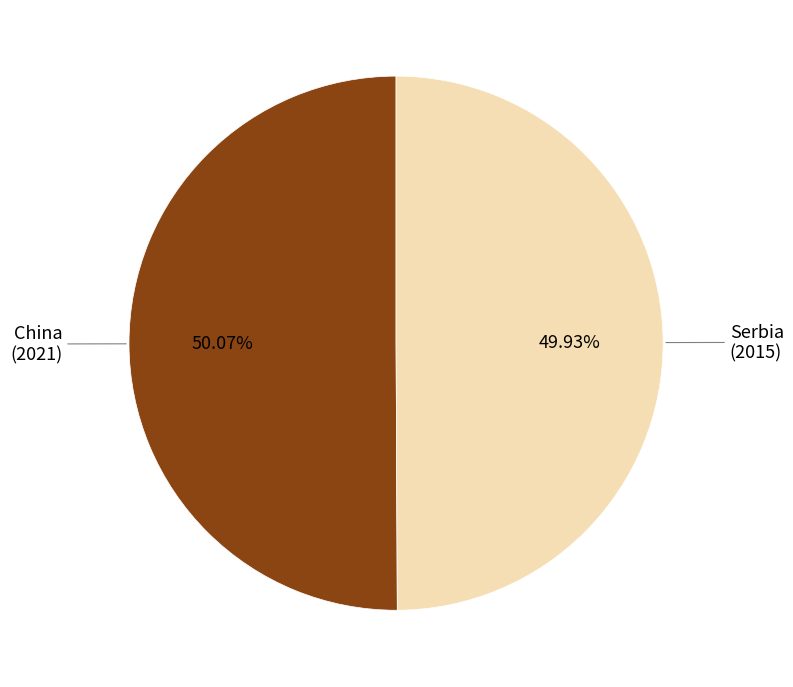

Does any single category account for the majority?

Yes